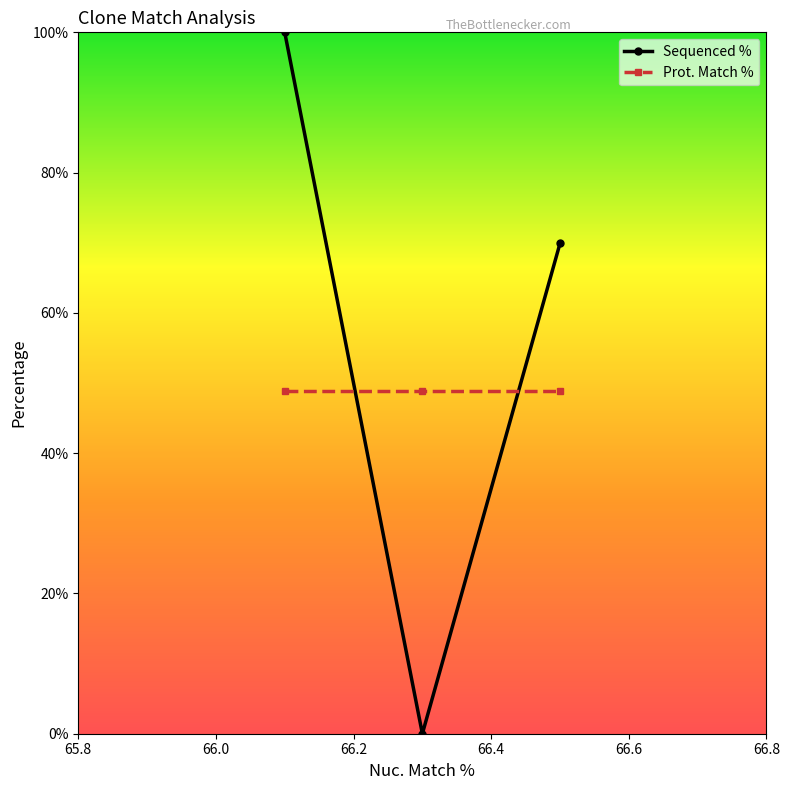

List the series in order of their peak value, lowest first.

Prot. Match %, Sequenced %